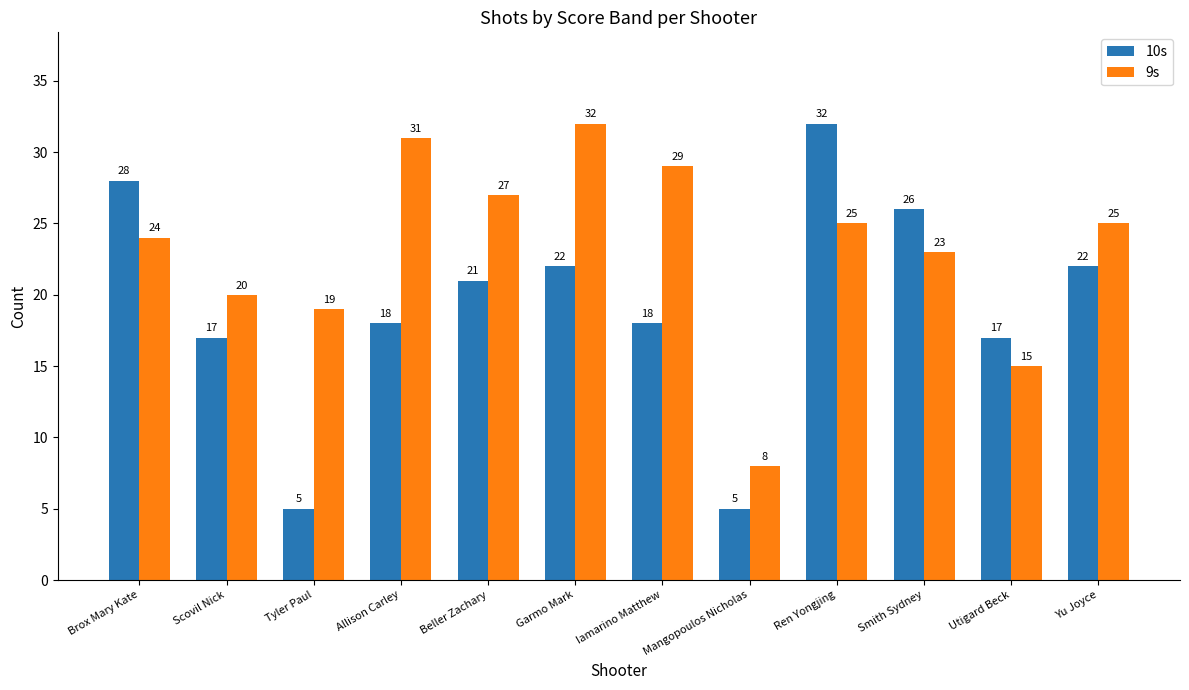

At Garmo Mark, list the series in order from smallest to largest.

10s, 9s